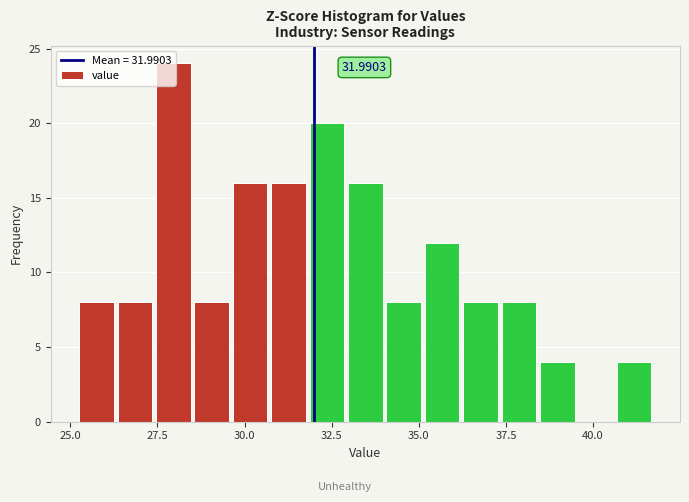

Read against the x-axis, roughly where is the centre of the tallest bar?

28.0